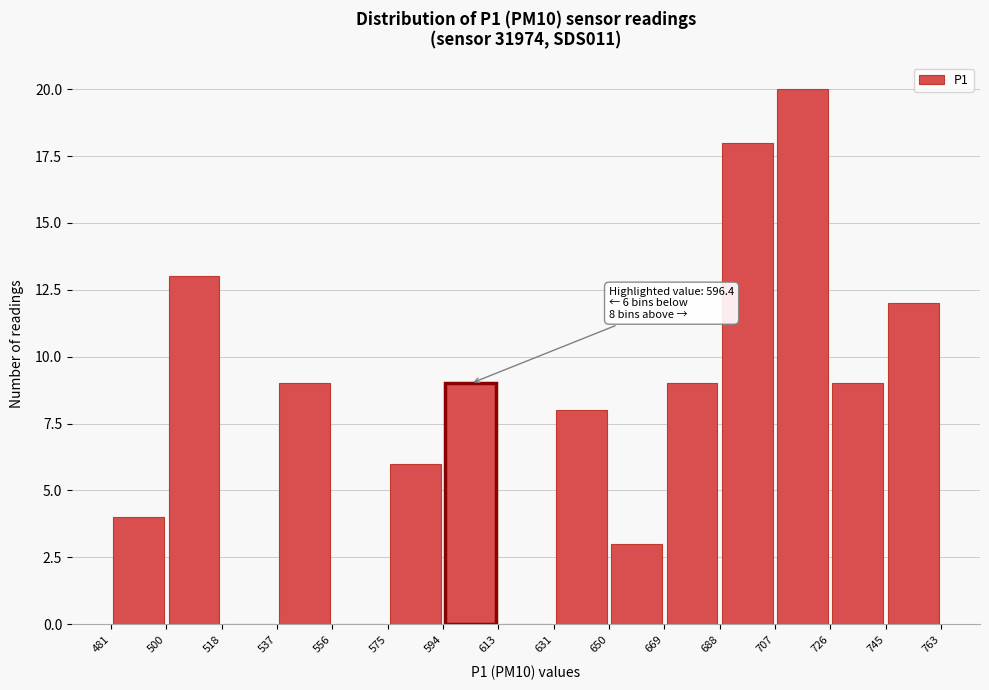

Which range on the x-axis has the tallest bar?

707 to 726